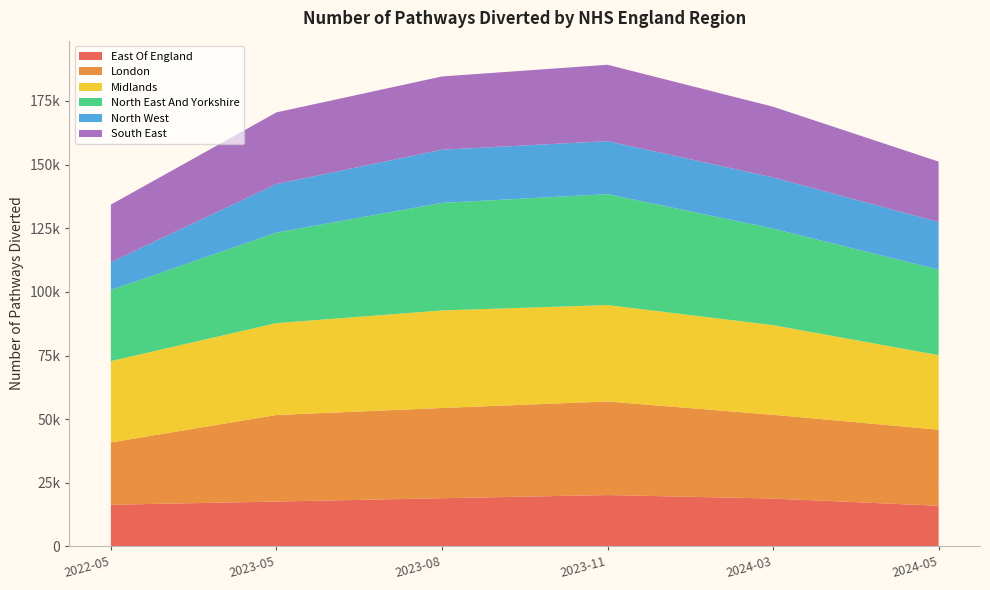

Reading left to right, what are all the values shown in this chart?

East Of England: 2022-05=16371	2023-05=17625	2023-08=18932	2023-11=20179	2024-03=18803	2024-05=15962
London: 2022-05=24478	2023-05=33998	2023-08=35449	2023-11=36759	2024-03=32906	2024-05=29895
Midlands: 2022-05=31943	2023-05=36101	2023-08=38321	2023-11=37875	2024-03=35213	2024-05=29285
North East And Yorkshire: 2022-05=27888	2023-05=35564	2023-08=42250	2023-11=43587	2024-03=37940	2024-05=33583
North West: 2022-05=10997	2023-05=19070	2023-08=20892	2023-11=20825	2024-03=20104	2024-05=18725
South East: 2022-05=22596	2023-05=28142	2023-08=28777	2023-11=29997	2024-03=27772	2024-05=23719